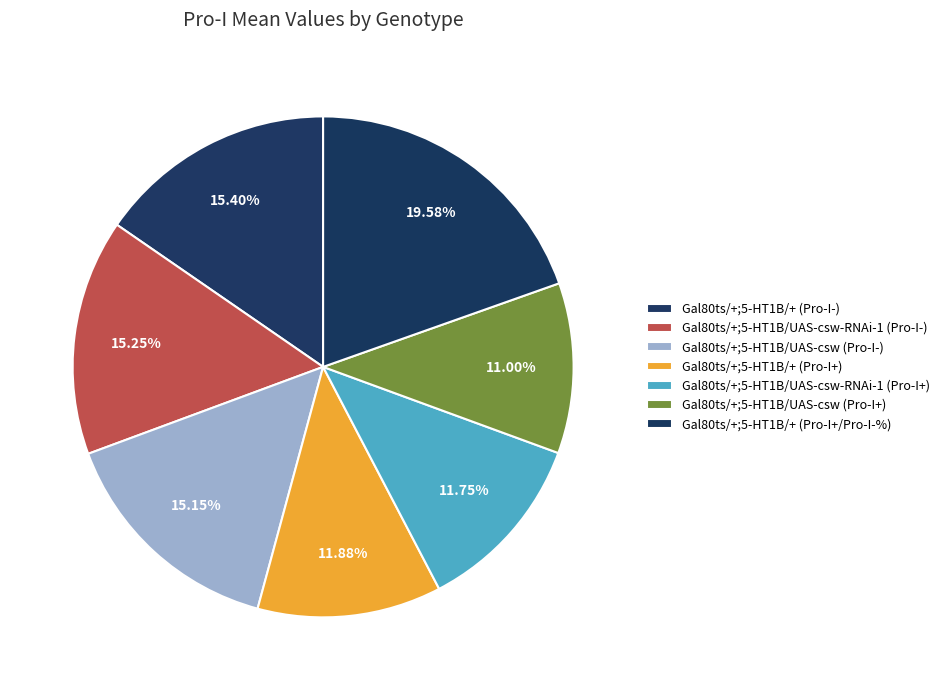

What percentage is the Gal80ts/+;5-HT1B/UAS-csw (Pro-I+) slice, to the nearest percent?

11%